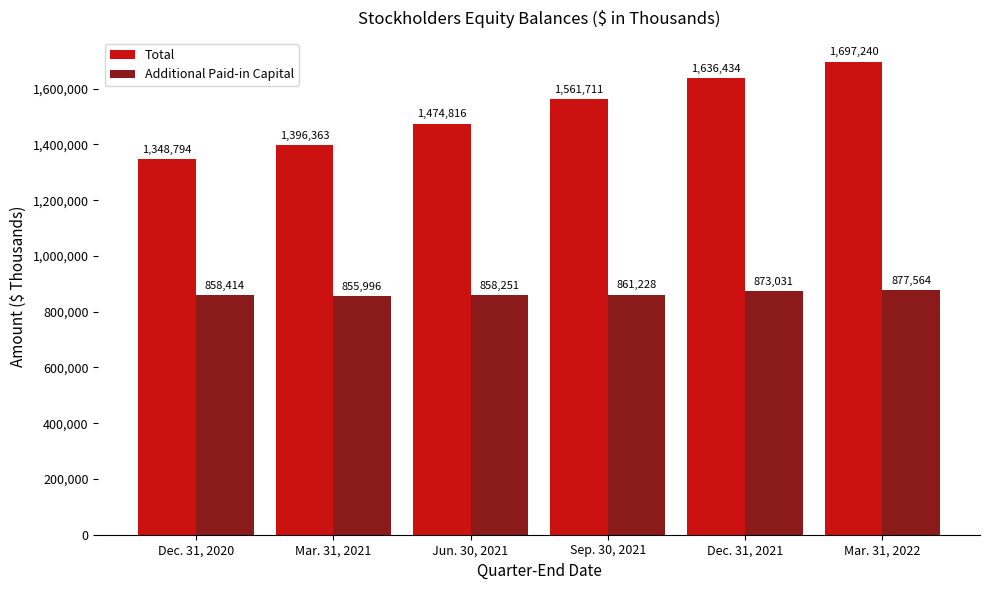

Reading left to right, transcribe all the data shown in this chart.

Total: 1348794	1396363	1474816	1561711	1636434	1697240
Additional Paid-in Capital: 858414	855996	858251	861228	873031	877564